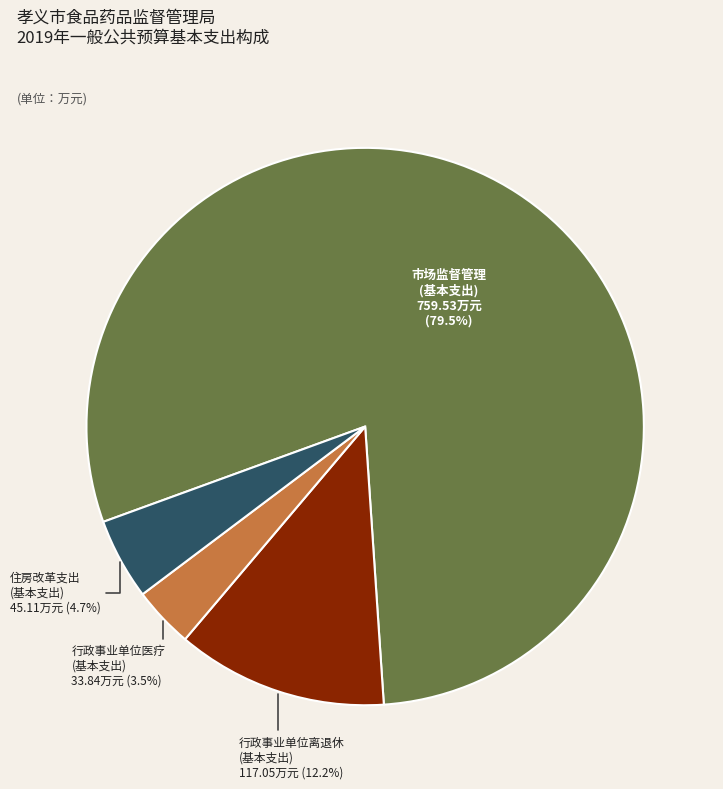

Is there any slice that represents more than half of the pie?

Yes